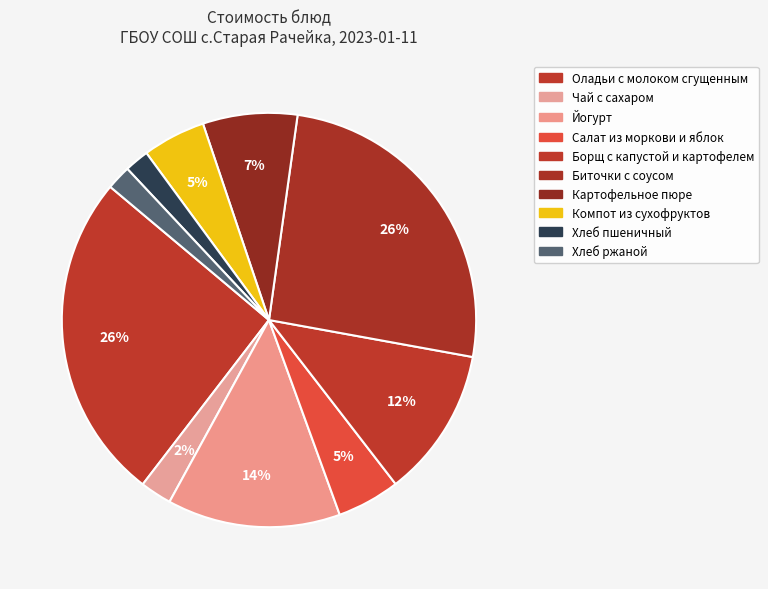

How many segments does this pie chart have?

10